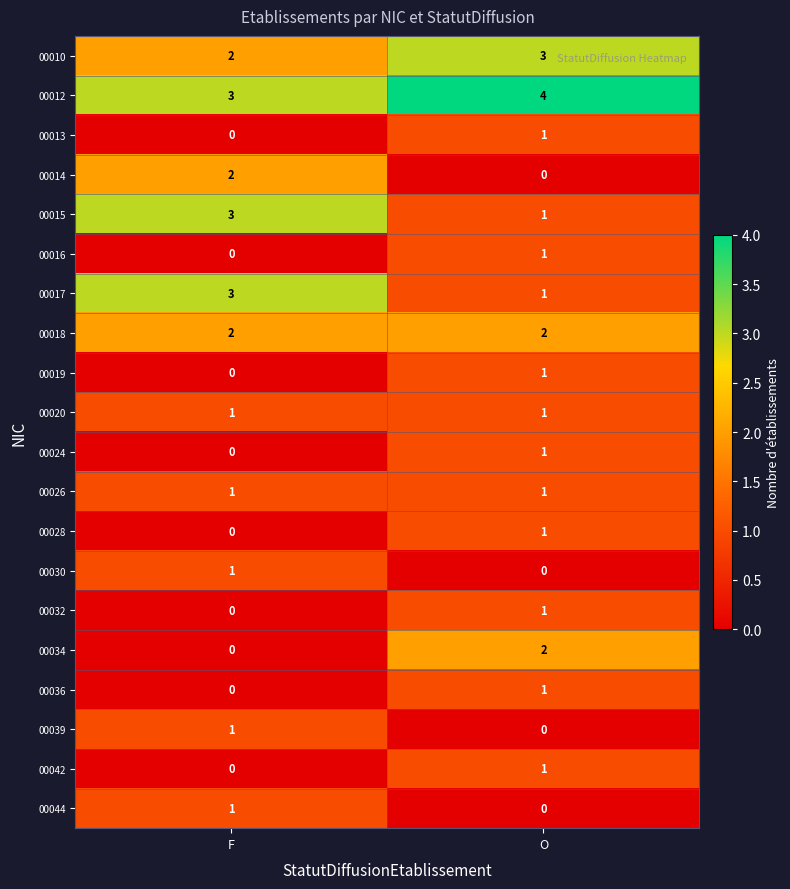

What is the maximum value shown in the chart?

4